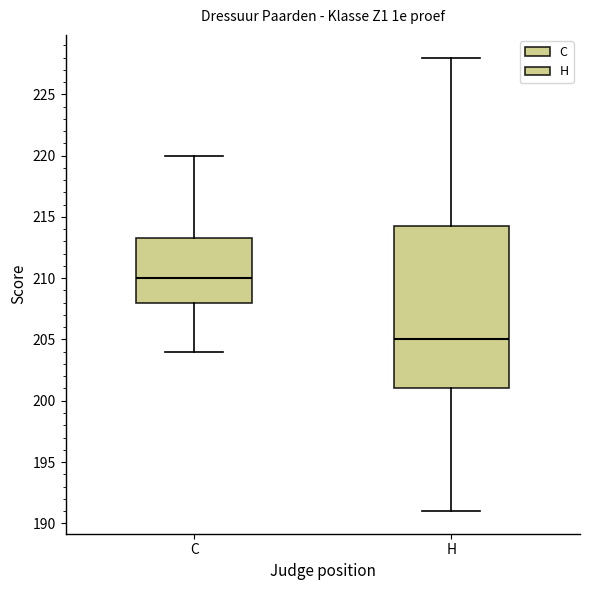

Which box is the tallest, from its lower edge to its upper edge?

H